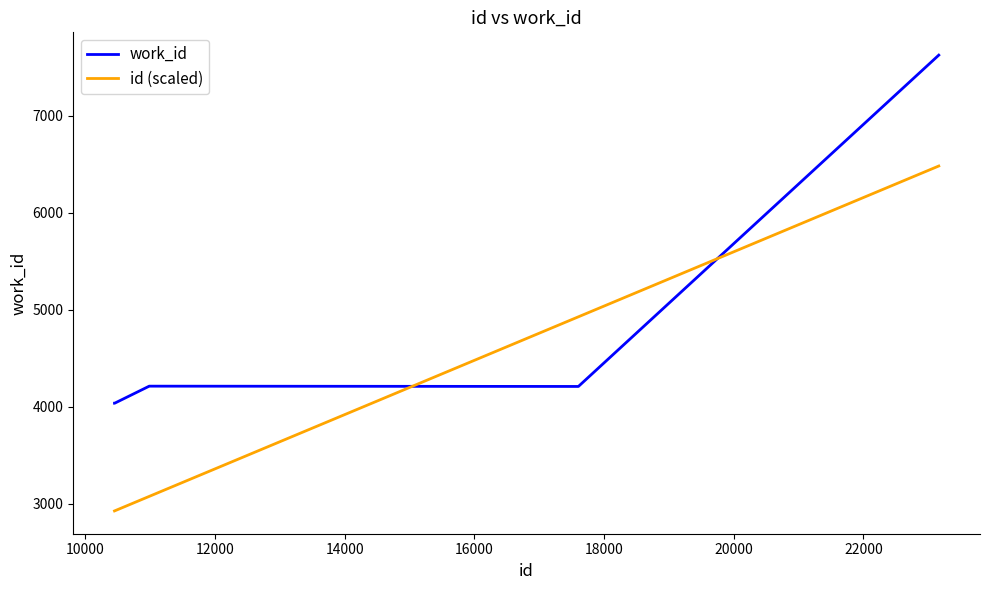

What is the maximum value shown in the chart?

7626.0